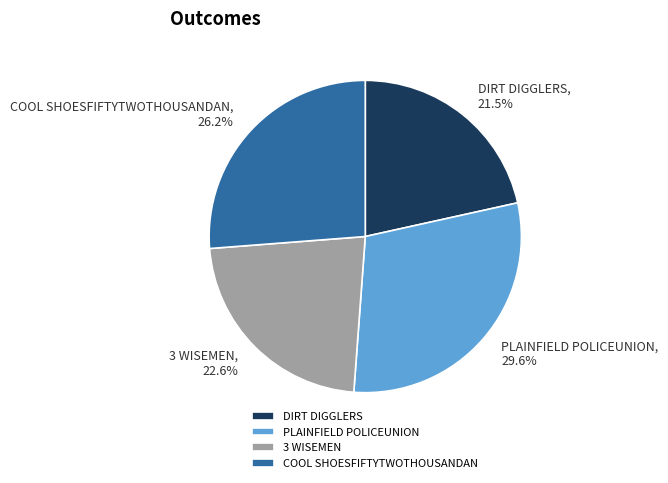

To the nearest percent, what is the average slice percentage?

25%